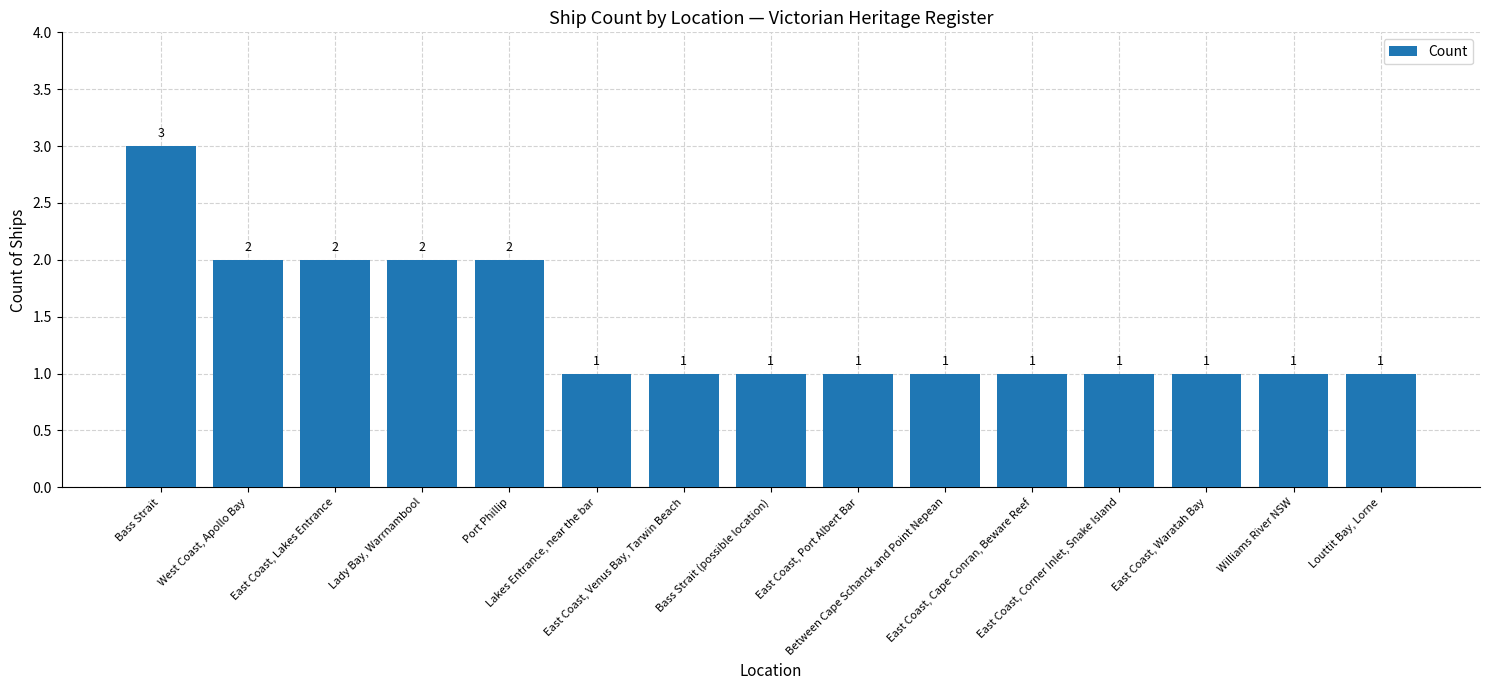

Which label corresponds to the largest value in the chart?

Bass Strait